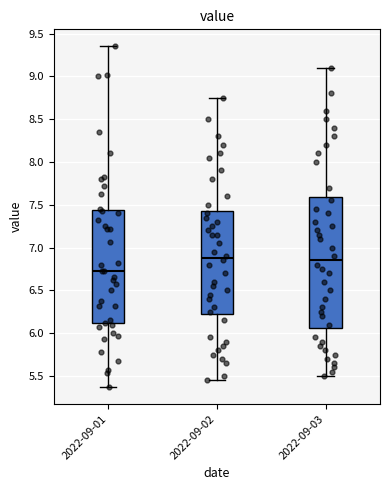

Reading left to right, transcribe this box plot: for each box, give where its median line is, the range the box spans, and where its two whiskers end, as read against the y-axis. The values are not printed on the chart, so give them approximately, as read against the axis.

2022-09-01: median 6.70, box 6.10 to 7.45, whiskers 5.35 to 9.35
2022-09-02: median 6.90, box 6.25 to 7.45, whiskers 5.45 to 8.75
2022-09-03: median 6.85, box 6.05 to 7.60, whiskers 5.50 to 9.10